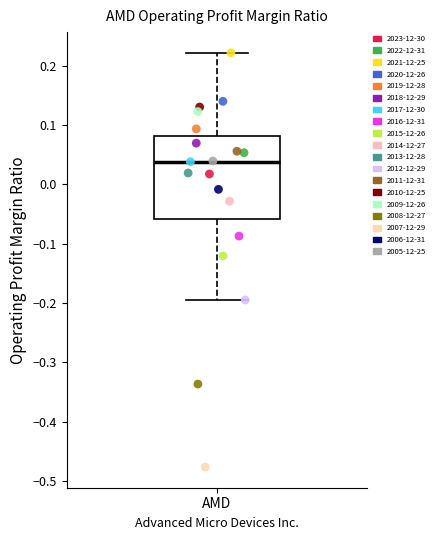

Where is the lower edge of the box for AMD on the y-axis? The values are not printed on the chart, so give them approximately, as read against the axis.

-0.06